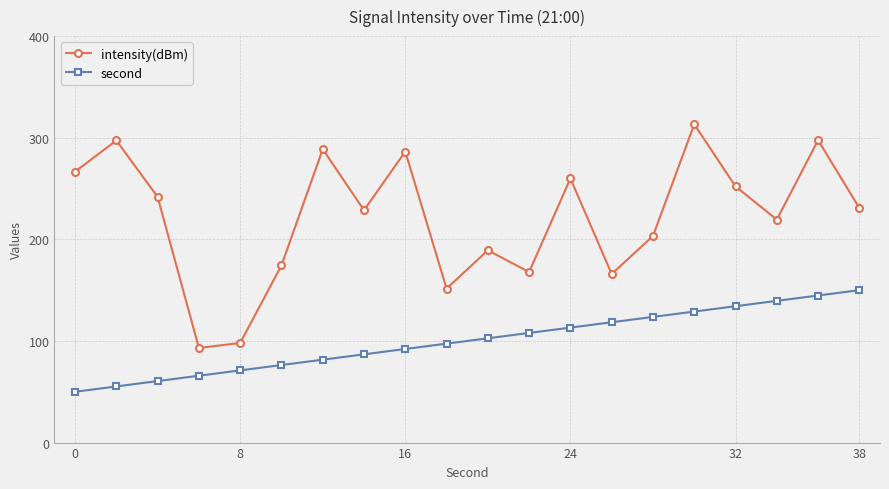

True or false: intensity(dBm) and second cross at least once.

False